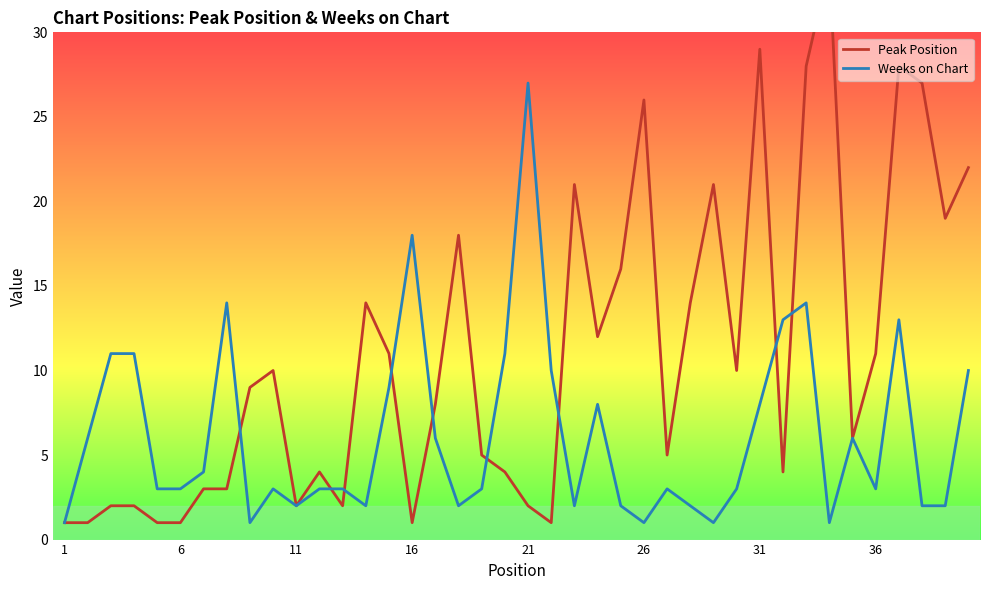

Which series has the largest total across all categories?

Peak Position